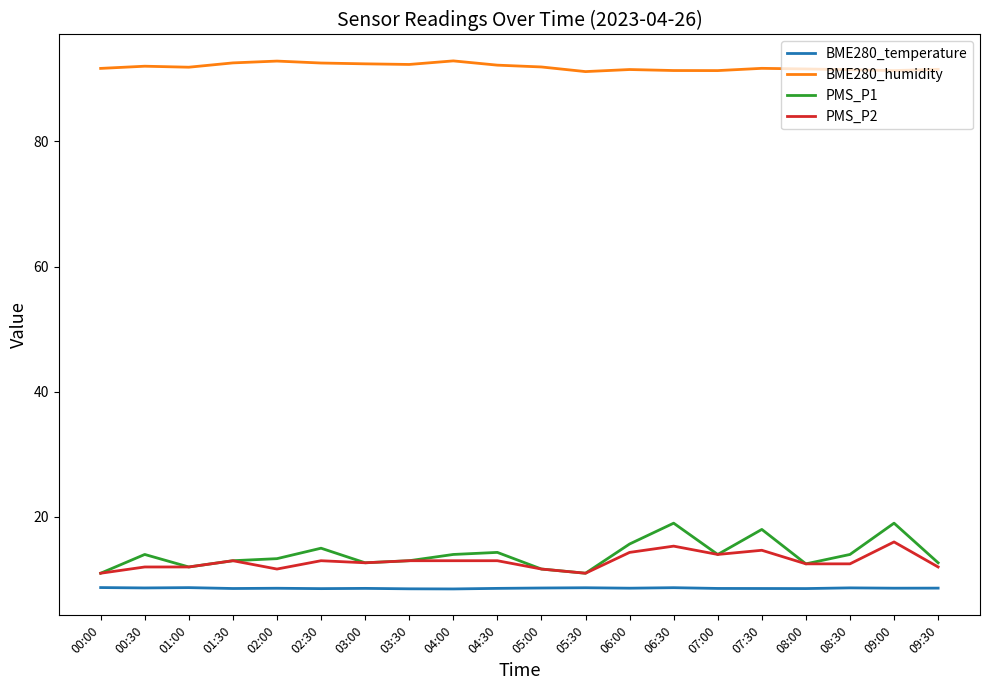

What is the average value of the PMS_P1 series?

14.0